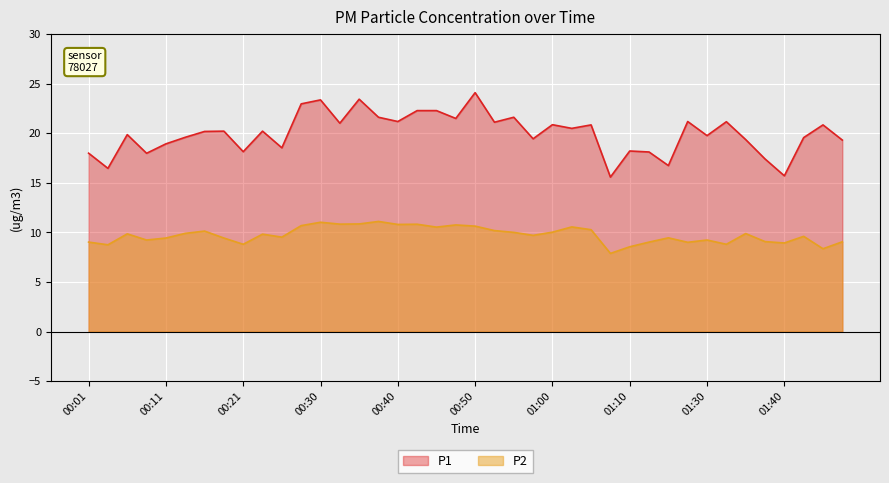

Where is P2 nearest to the value 9?

01:24